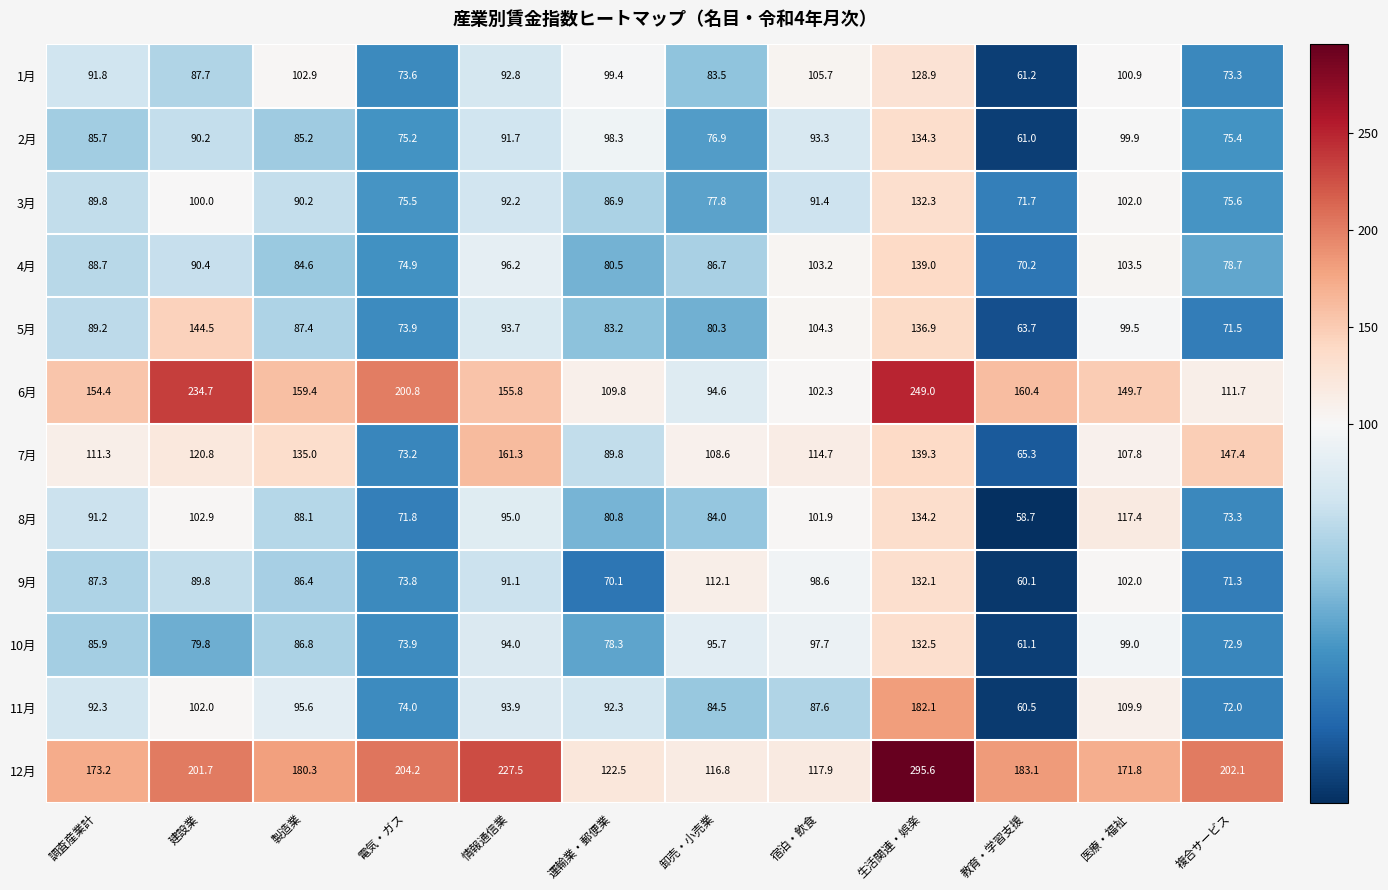

What is the sum of the 10月 values at 調査産業計 and 医療・福祉?

184.9